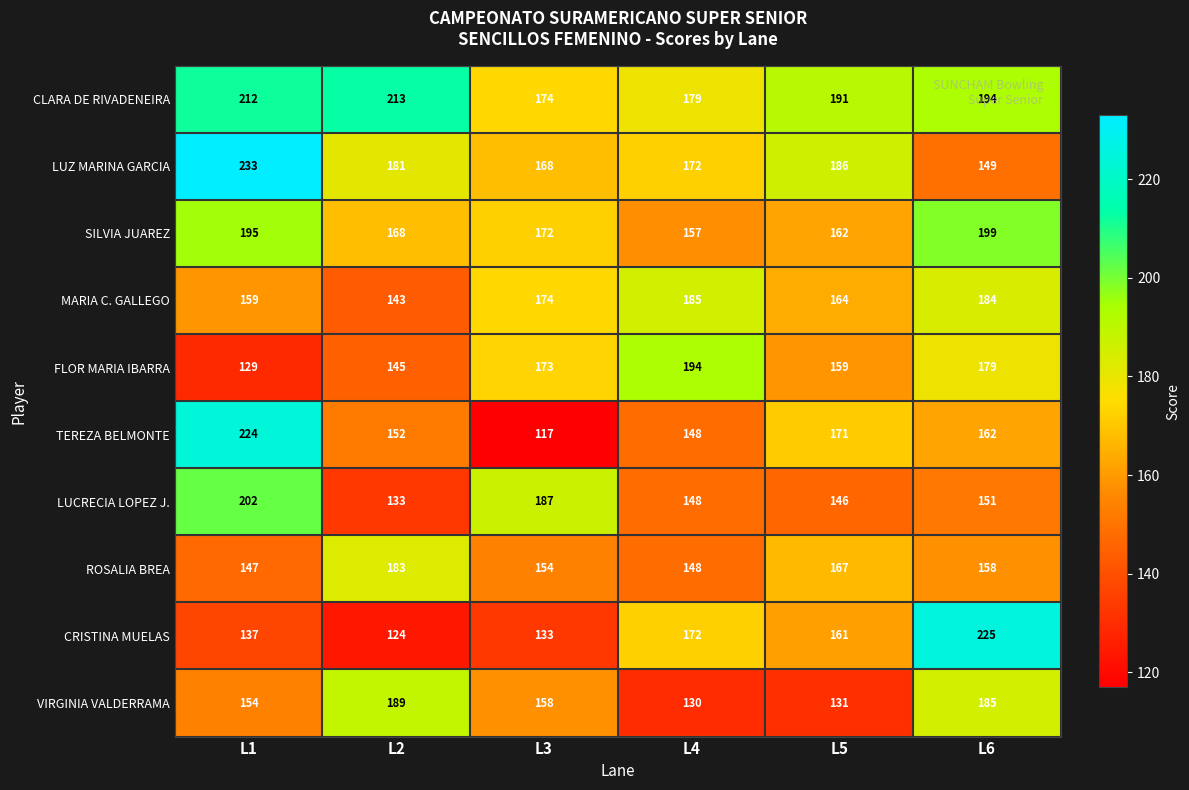

The value of SILVIA JUAREZ at L4 is 157. True or false?

True